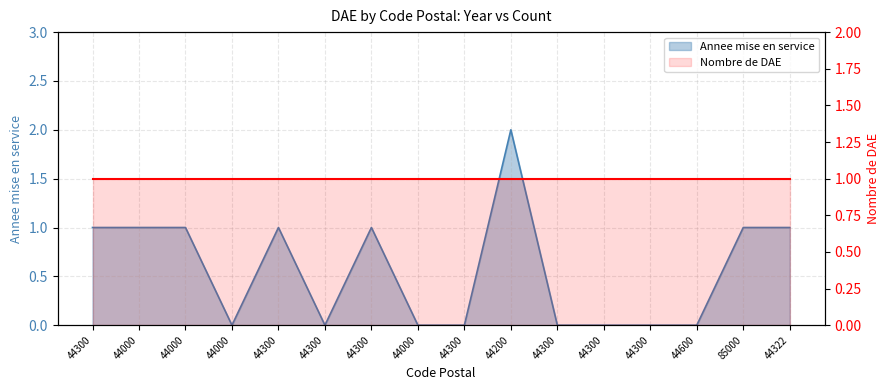

Rank the categories by Annee mise en service value from lowest to highest.

44000, 44300, 44000, 44300, 44300, 44300, 44300, 44600, 44300, 44000, 44000, 44300, 44300, 85000, 44322, 44200